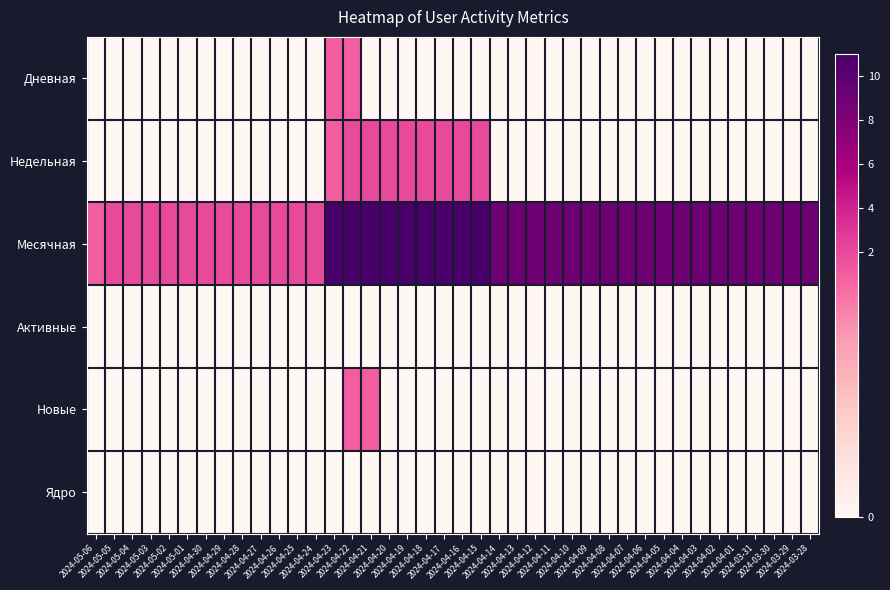

Which label corresponds to the largest value in the chart?

2024-04-23